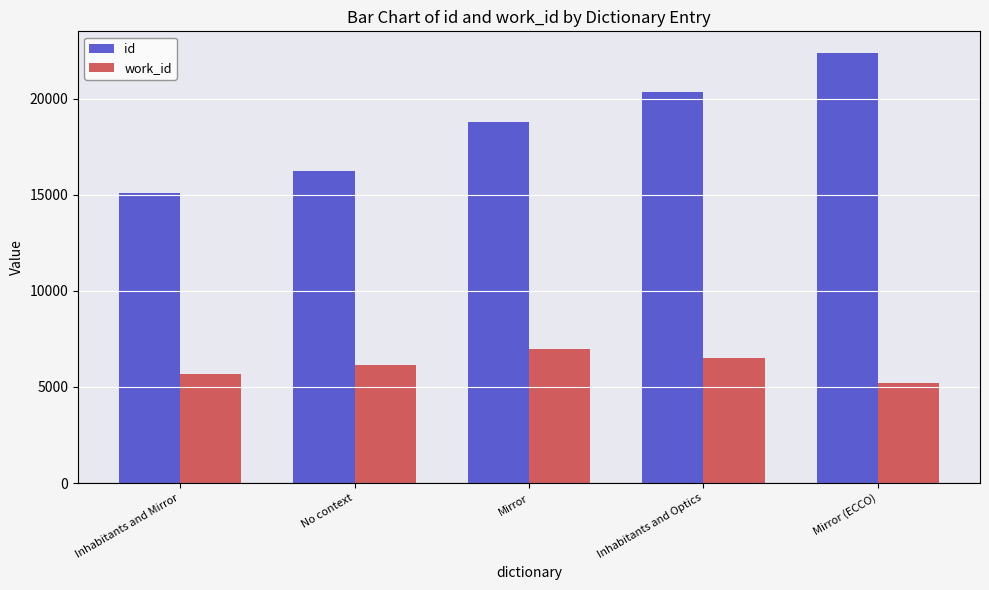

At which category is the sum across all series the highest?

Mirror (ECCO)